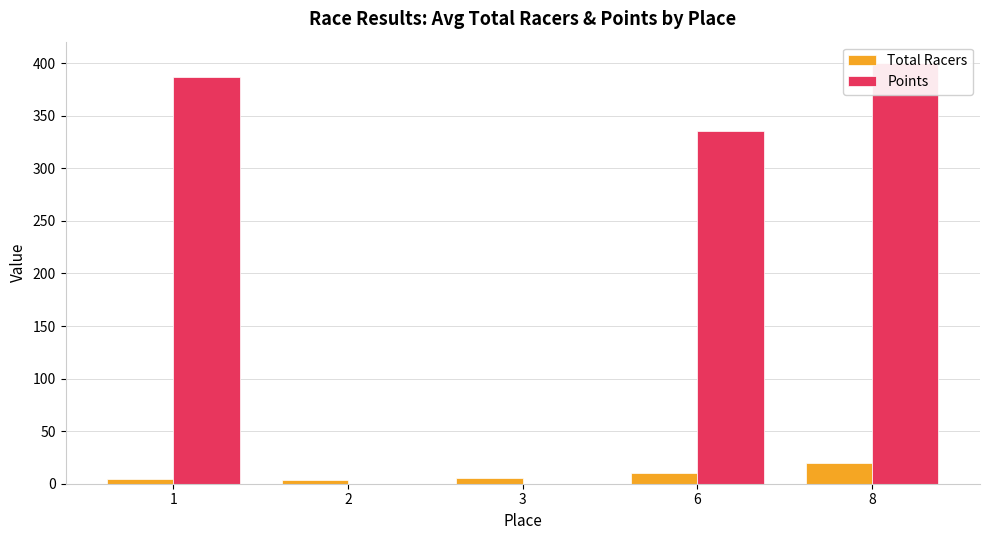

What is the difference between the Points values at 2 and 1?

387.1